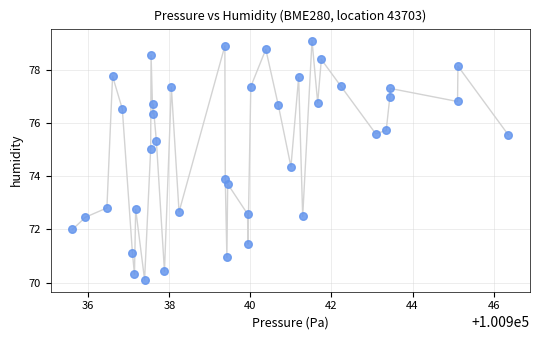

What is the range of Y values (max minus min)?

9.0